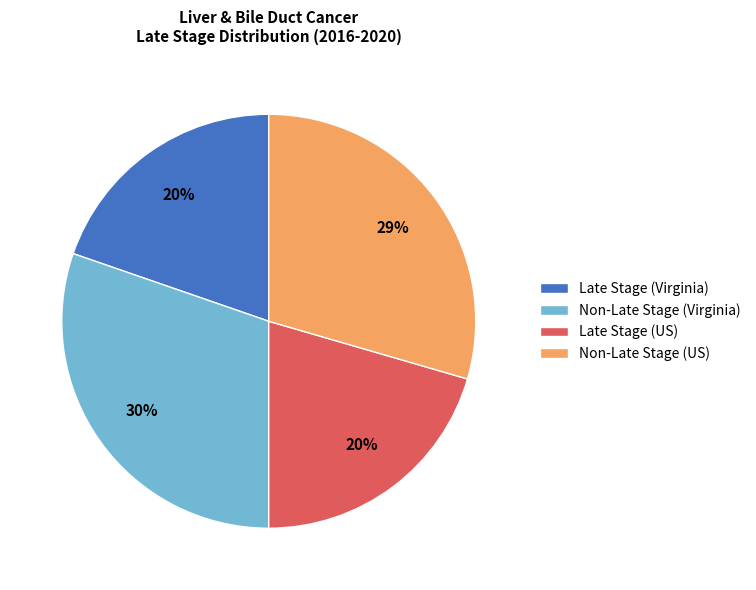

Is it true that Late Stage (Virginia) is 28% of the pie?

False